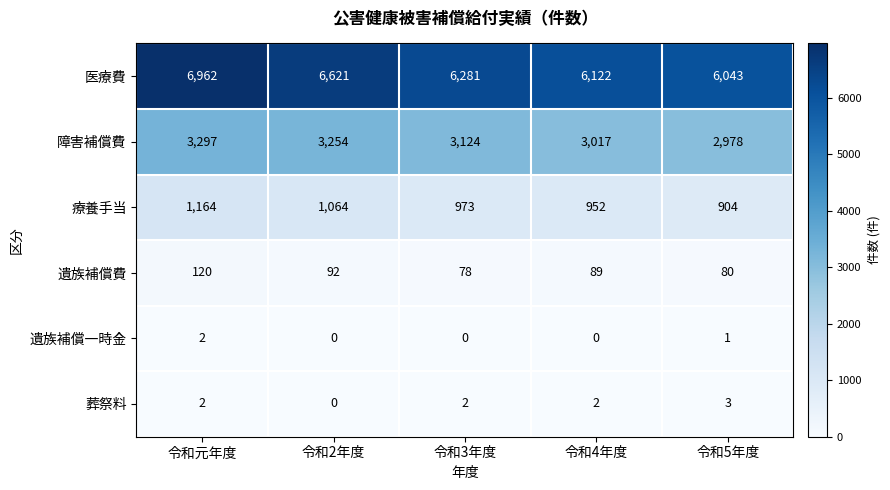

The value of 医療費 at 令和4年度 is 10877. True or false?

False